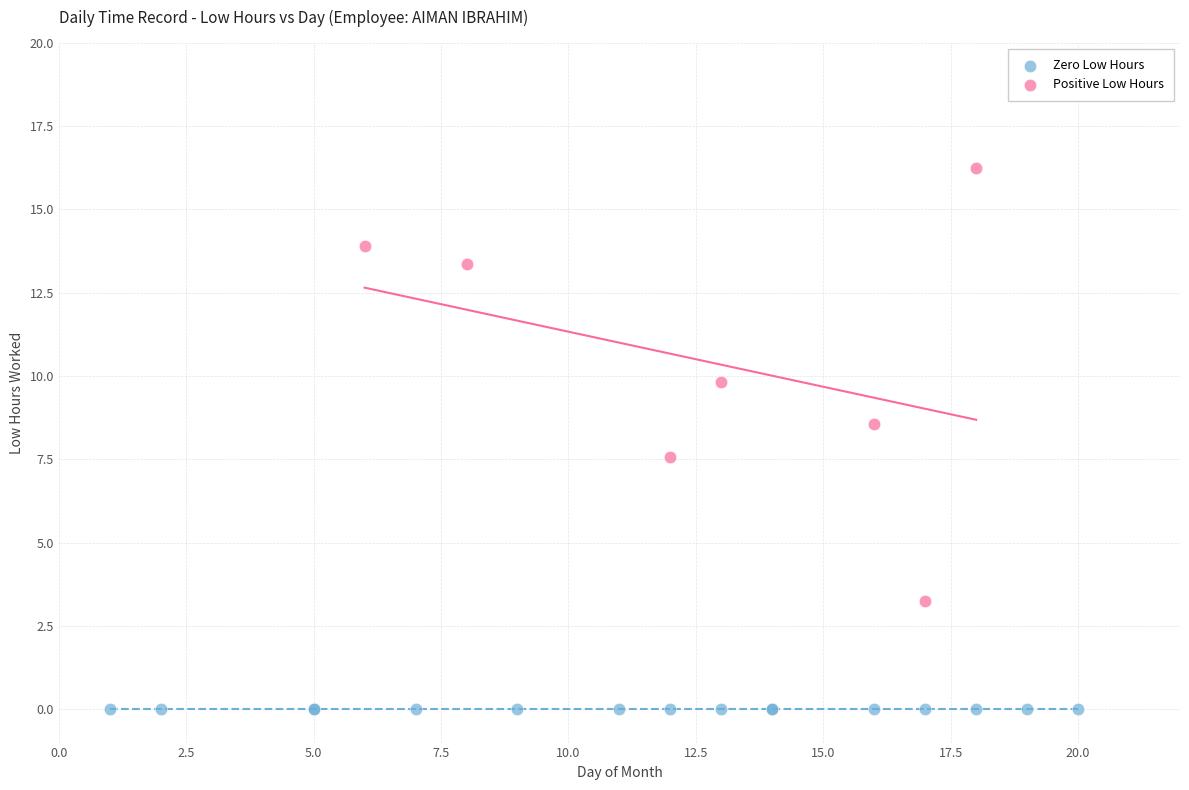

Which series reaches the maximum Y coordinate?

Positive Low Hours